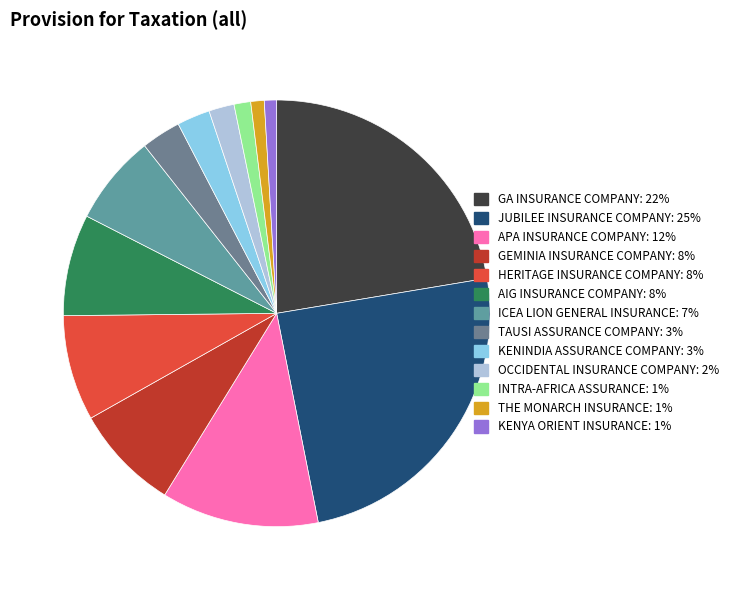

Count the number of slices in the pie.

13